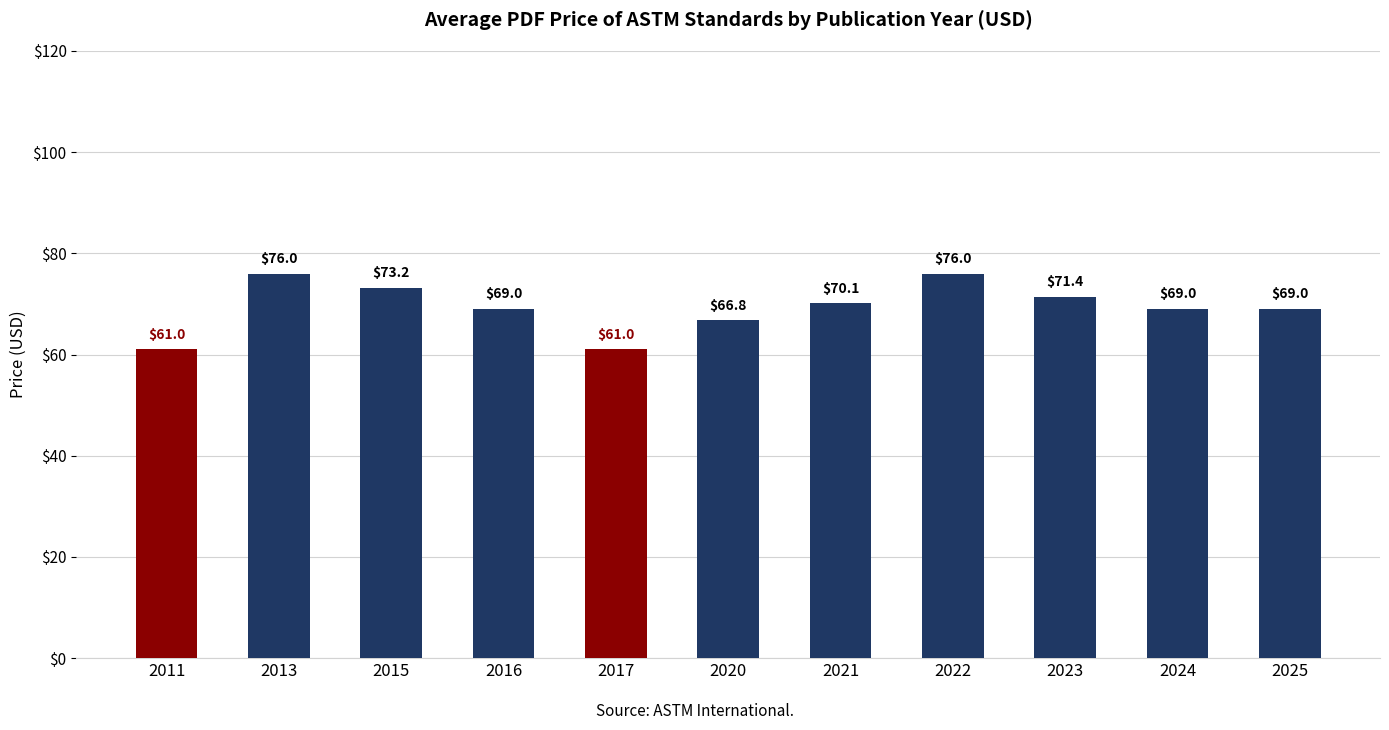

What is the sum of the values at 2021 and 2011?

131.1